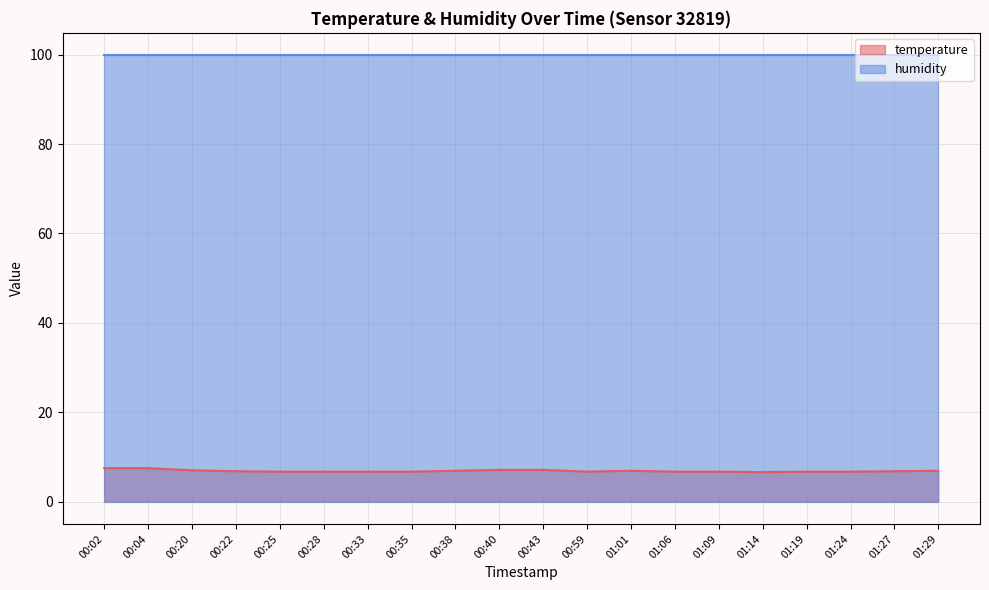

What is the average value?

6.9